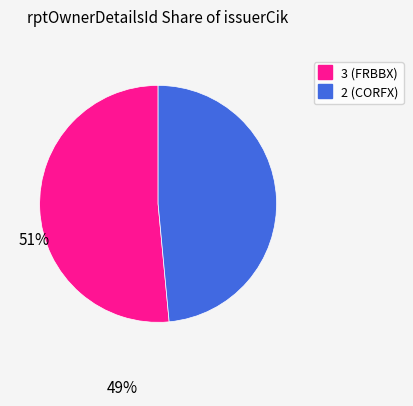

Do 2 and 3 together represent more than half of the pie?

Yes